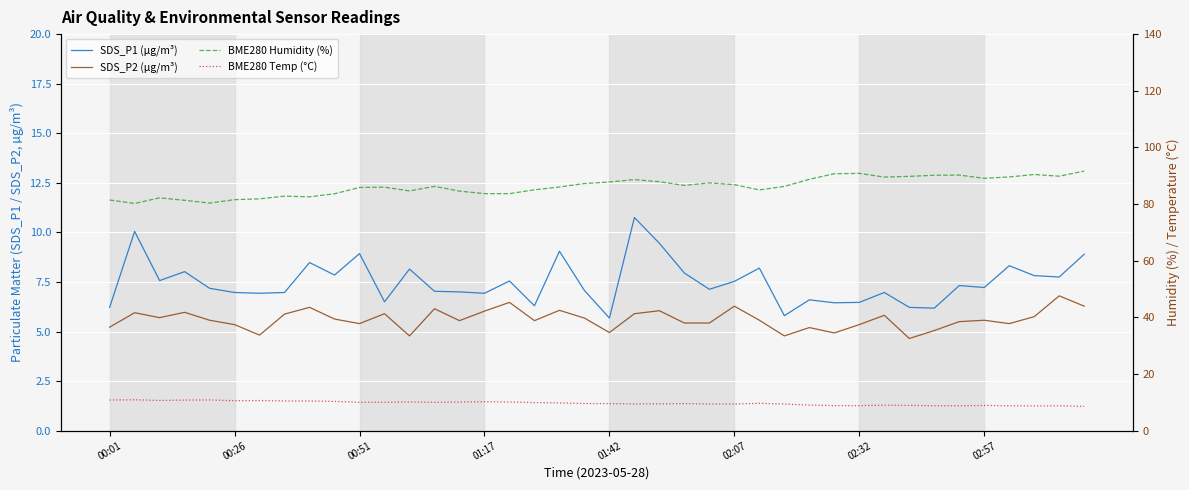

Reading right to left, list all the values displayed in this chart.

SDS_P1 (µg/m³): 8.9	7.8	7.8	8.3	7.2	7.3	6.2	6.2	7.0	6.5	6.5	6.6	5.8	8.2	7.5	7.1	8.0	9.4	10.8	5.7	7.1	9.1	6.3	7.5	6.9	7.0	7.0	8.2	6.5	8.9	7.8	8.5	7.0	6.9	7.0	7.2	8.0	7.6	10.1	6.2
SDS_P2 (µg/m³): 6.3	6.8	5.8	5.4	5.6	5.5	5.0	4.7	5.8	5.3	4.9	5.2	4.8	5.6	6.3	5.4	5.4	6.0	5.9	5.0	5.7	6.1	5.5	6.5	6.0	5.5	6.2	4.8	5.9	5.4	5.6	6.2	5.9	4.8	5.3	5.6	6.0	5.7	6.0	5.2
BME280 Humidity (%): 91.6	89.8	90.4	89.6	89.1	90.2	90.2	89.8	89.5	90.8	90.7	88.8	86.2	85.0	86.9	87.5	86.6	87.9	88.6	87.8	87.2	86.0	85.0	83.7	83.7	84.6	86.2	84.6	86.0	85.9	83.6	82.6	82.8	81.8	81.6	80.3	81.3	82.2	80.2	81.4
BME280 Temp (°C): 8.6	8.8	8.7	8.8	8.9	8.8	8.8	8.9	9.0	8.8	8.8	9.0	9.4	9.7	9.4	9.4	9.6	9.5	9.4	9.6	9.6	9.8	9.9	10.1	10.2	10.1	10.0	10.2	10.0	10.0	10.3	10.5	10.5	10.6	10.6	10.8	10.8	10.7	10.9	10.8